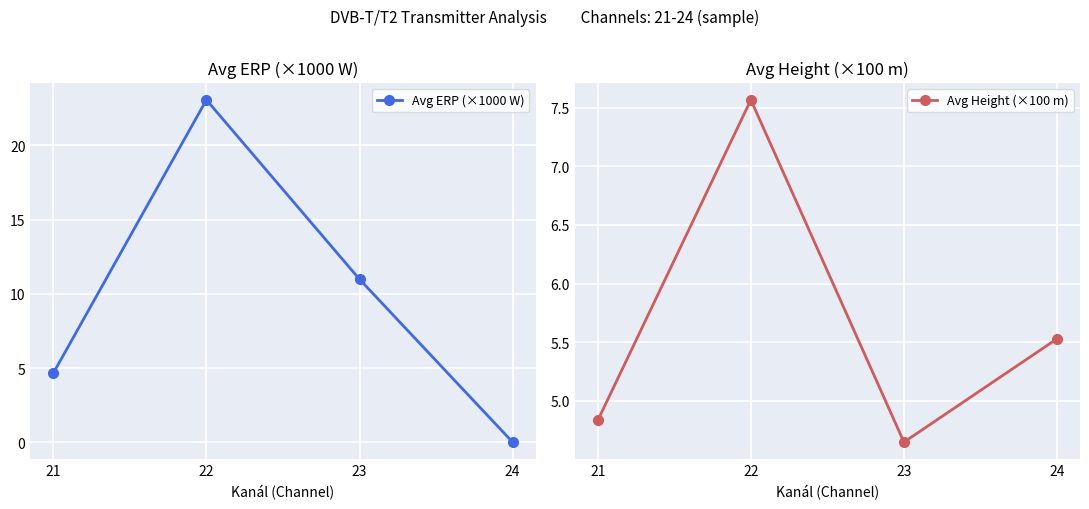

Which series has the largest total across all categories?

Avg ERP (×1000 W)